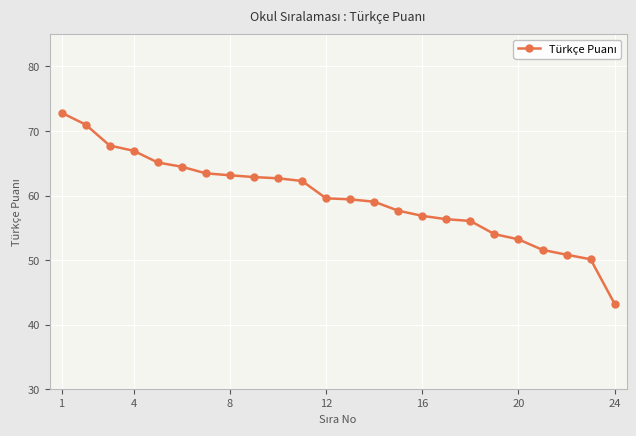

What is the value of the 9th point from the left?

62.9